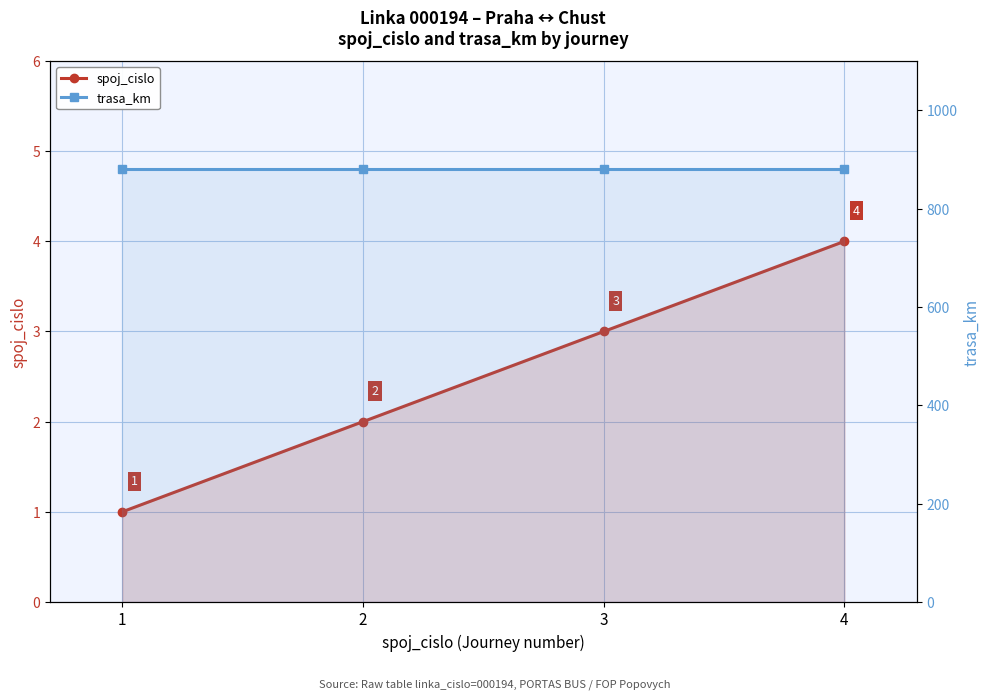

True or false: trasa_km has more than 2 points higher than both neighbors.

False